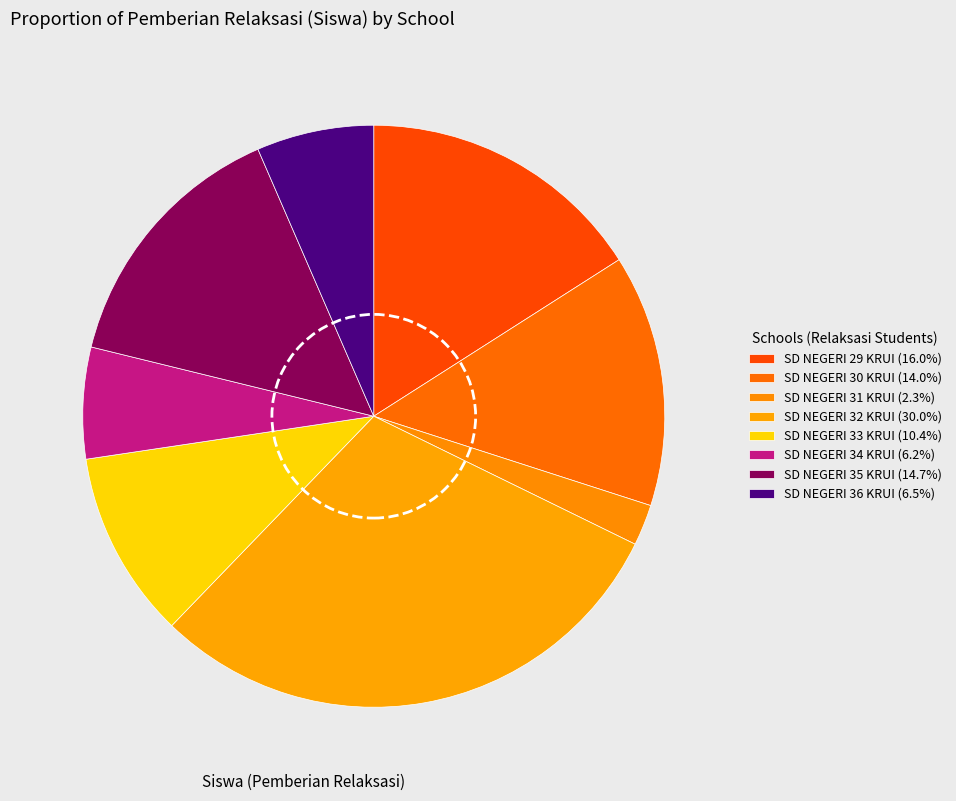

How many slices are in this pie chart?

8